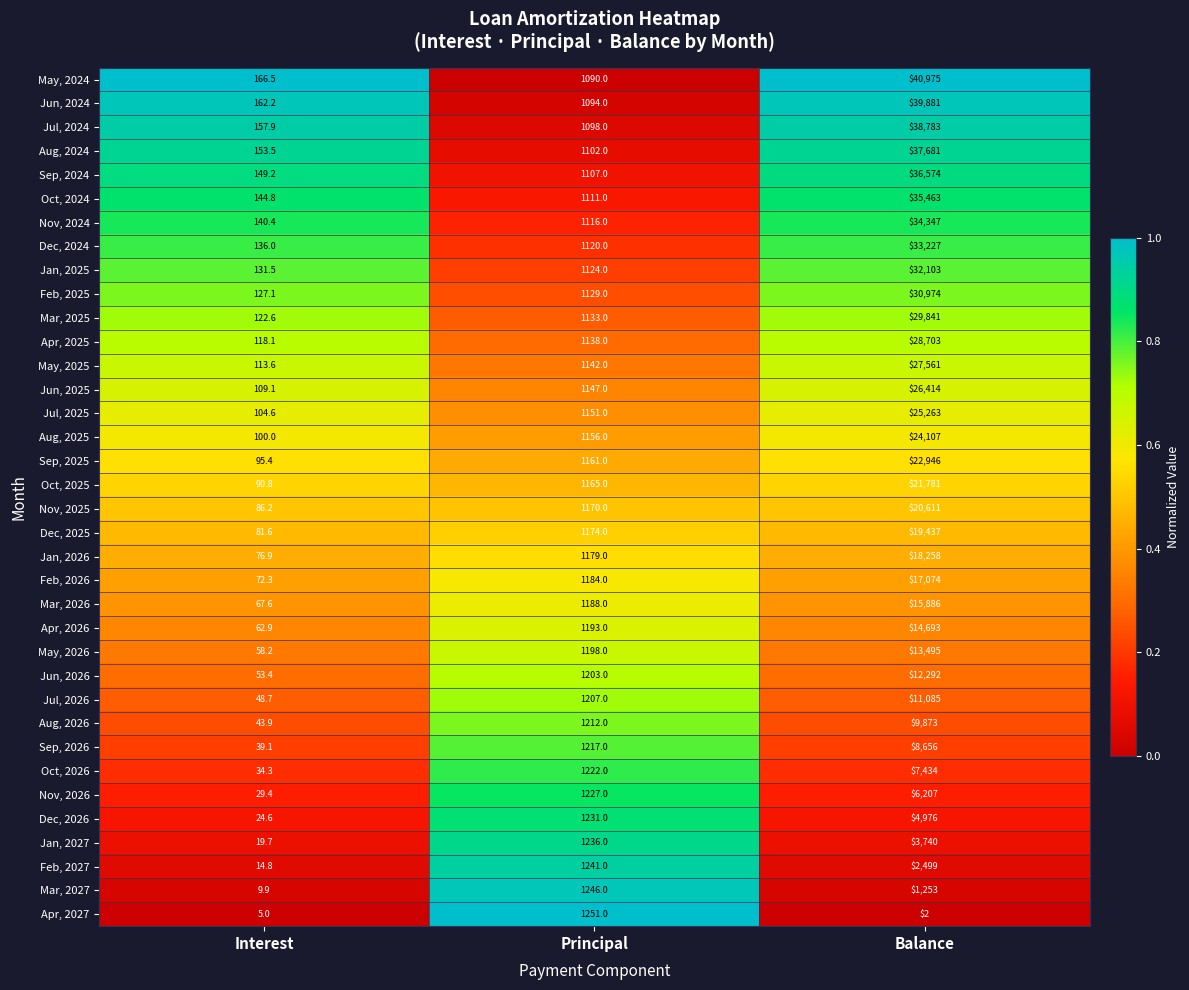

Which series changed the most between Interest and Principal?

Apr, 2027